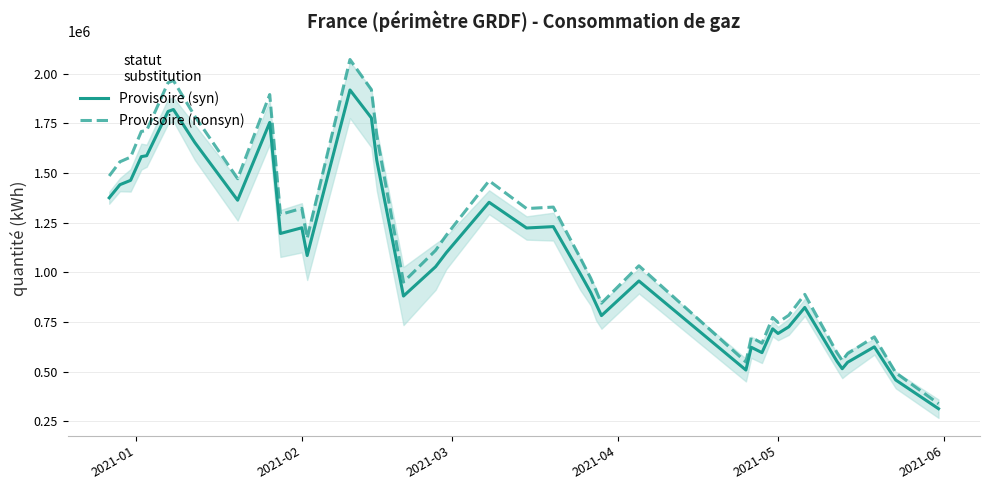

Is this an area chart (filled region under the line)?

No